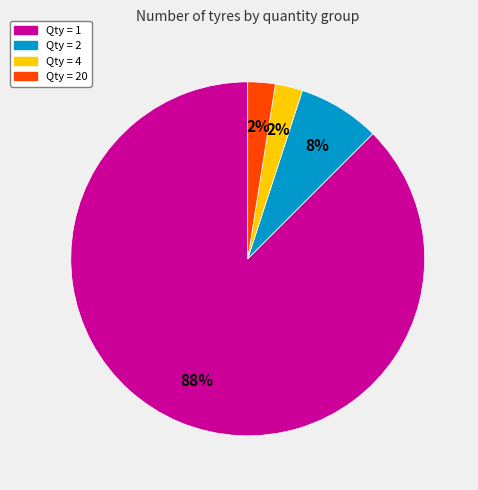

Does any single category account for the majority?

Yes